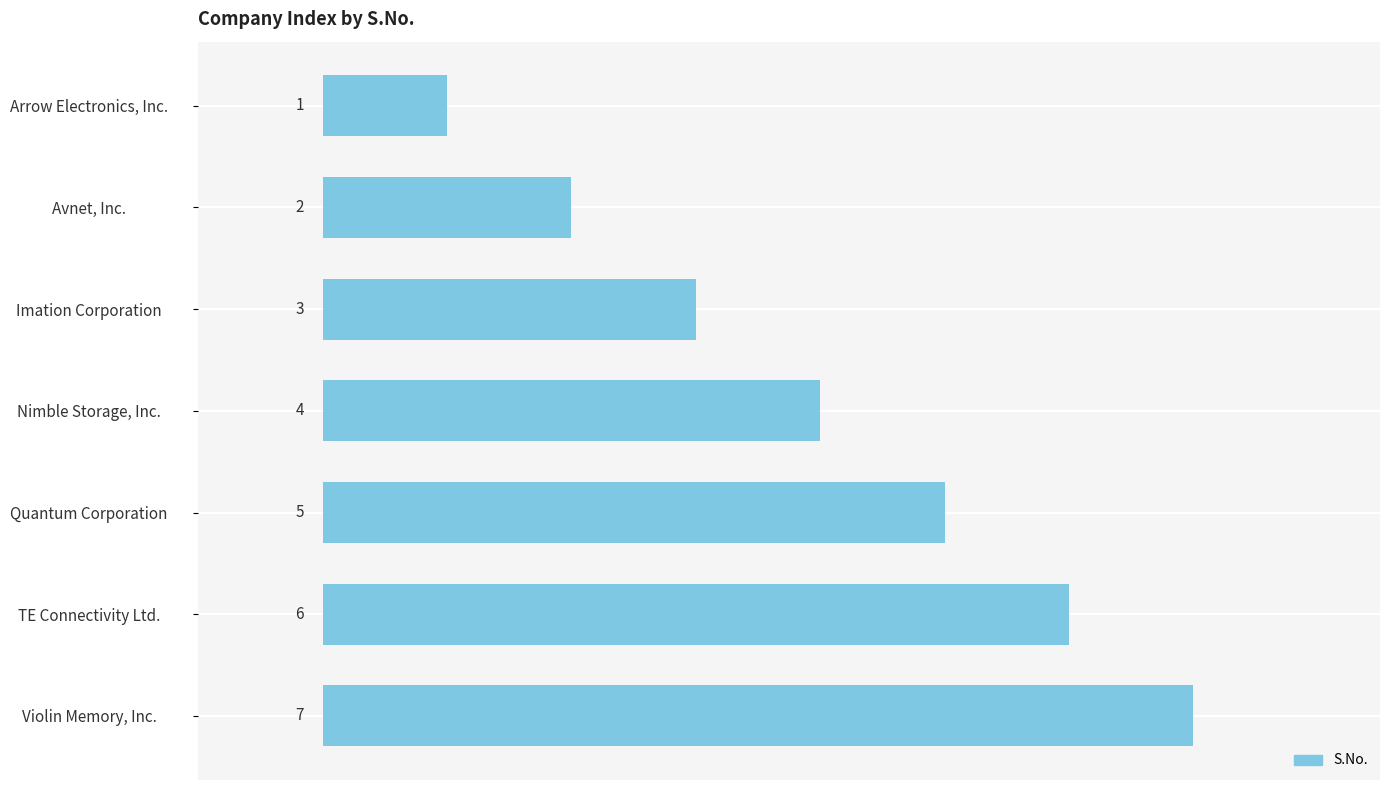

What is the average value?

4